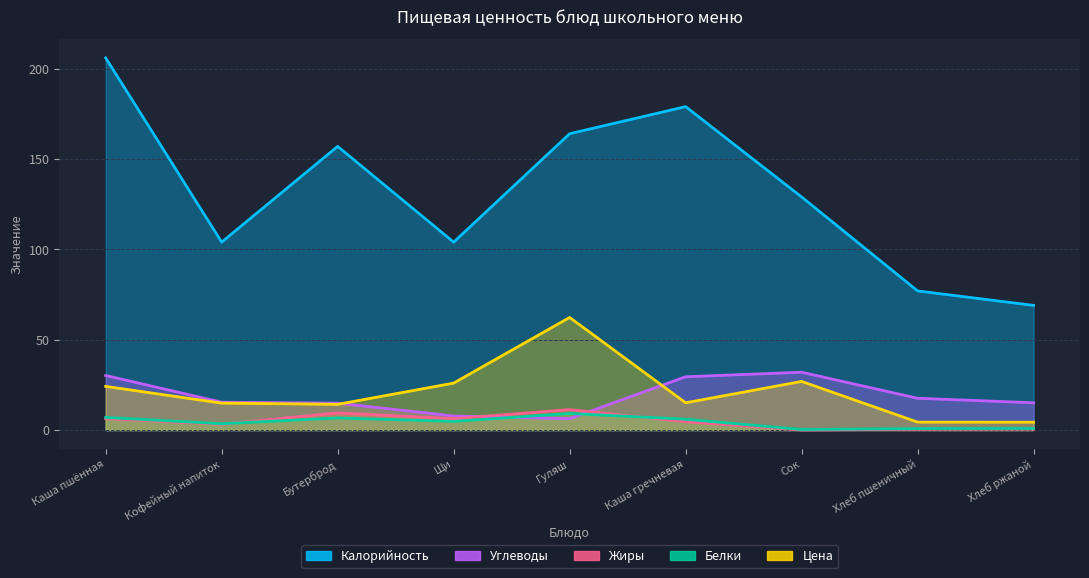

At which category does Углеводы reach its first local peak?

Сок